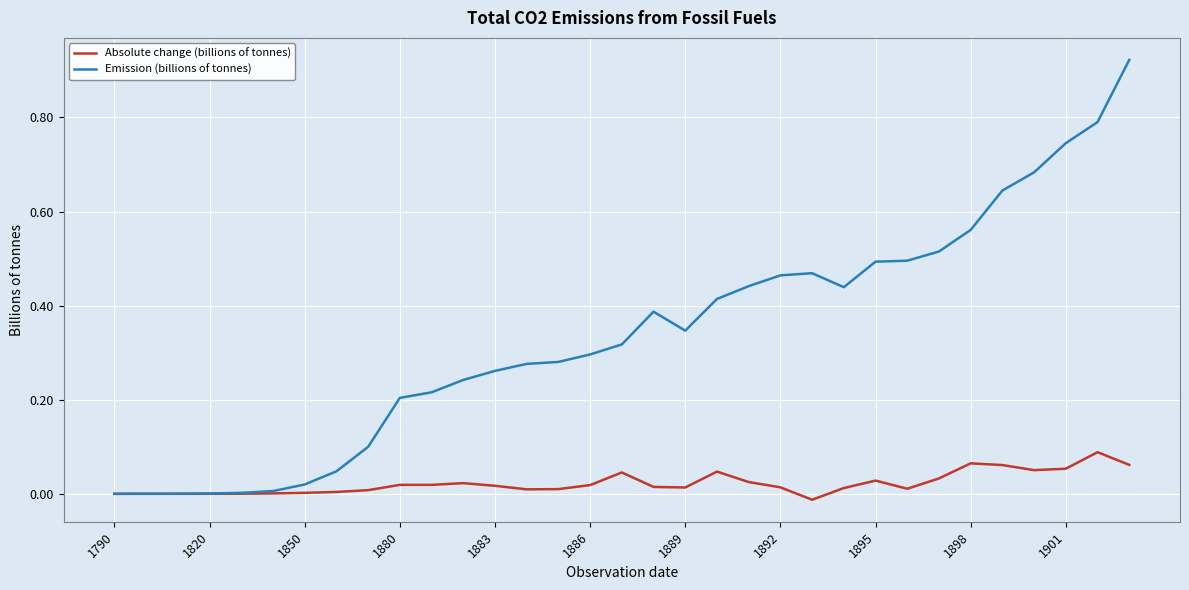

Which series has the largest range (max minus min)?

Emission (billions of tonnes)